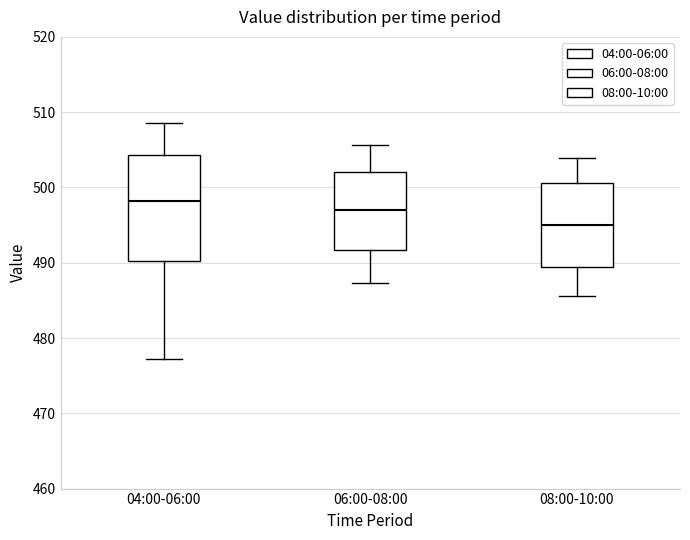

Where does the upper whisker of the box for 04:00-06:00 end on the y-axis? The values are not printed on the chart, so give them approximately, as read against the axis.

509